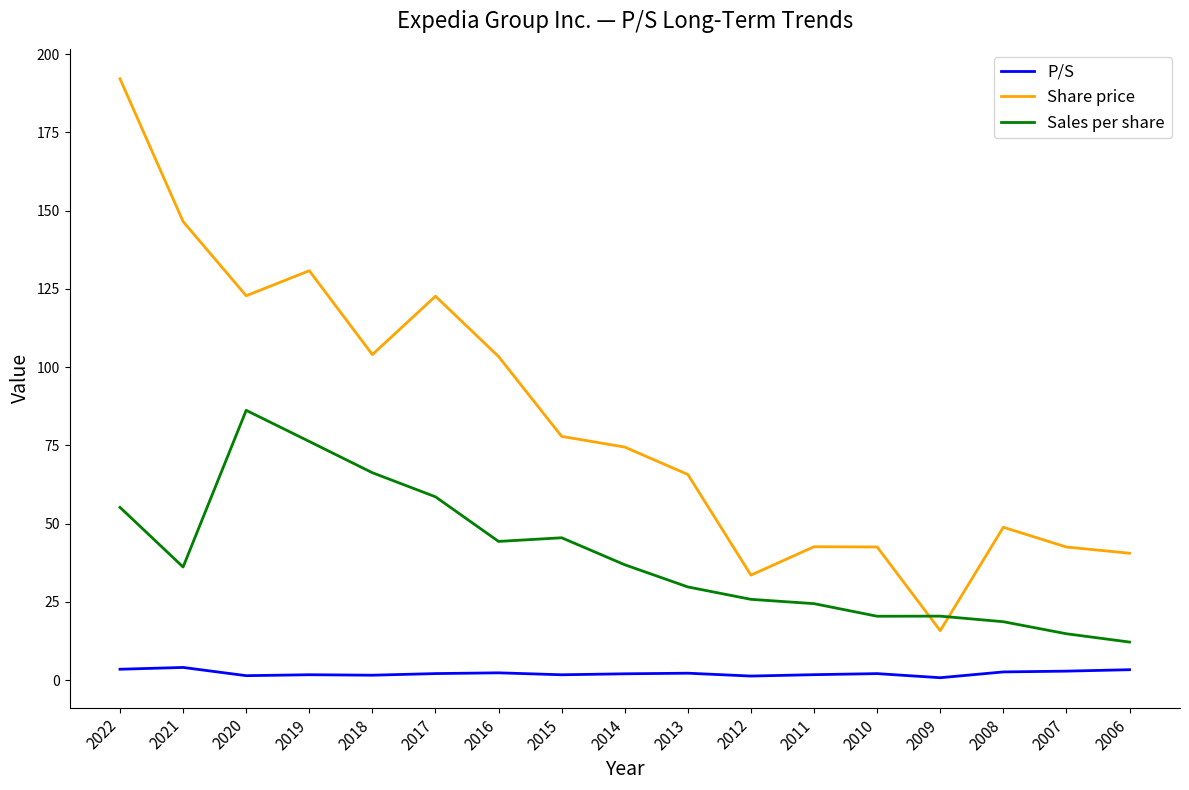

What is the total value across all series at 2013?

97.7